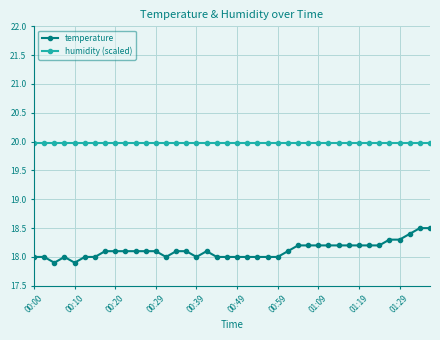

List the series in order of their peak value, highest first.

humidity (scaled), temperature